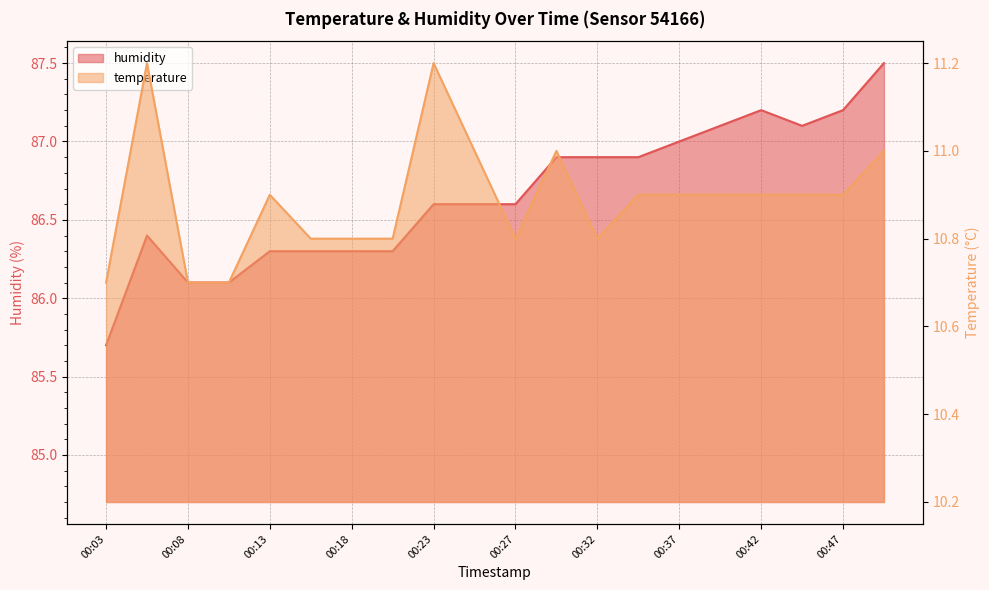

Reading right to left, list all the values displayed in this chart.

temperature: 00:49=11.0	00:47=10.9	00:45=10.9	00:42=10.9	00:40=10.9	00:37=10.9	00:35=10.9	00:32=10.8	00:30=11.0	00:27=10.8	00:25=11.0	00:23=11.2	00:20=10.8	00:18=10.8	00:15=10.8	00:13=10.9	00:10=10.7	00:08=10.7	00:05=11.2	00:03=10.7
humidity: 00:49=87.5	00:47=87.2	00:45=87.1	00:42=87.2	00:40=87.1	00:37=87.0	00:35=86.9	00:32=86.9	00:30=86.9	00:27=86.6	00:25=86.6	00:23=86.6	00:20=86.3	00:18=86.3	00:15=86.3	00:13=86.3	00:10=86.1	00:08=86.1	00:05=86.4	00:03=85.7